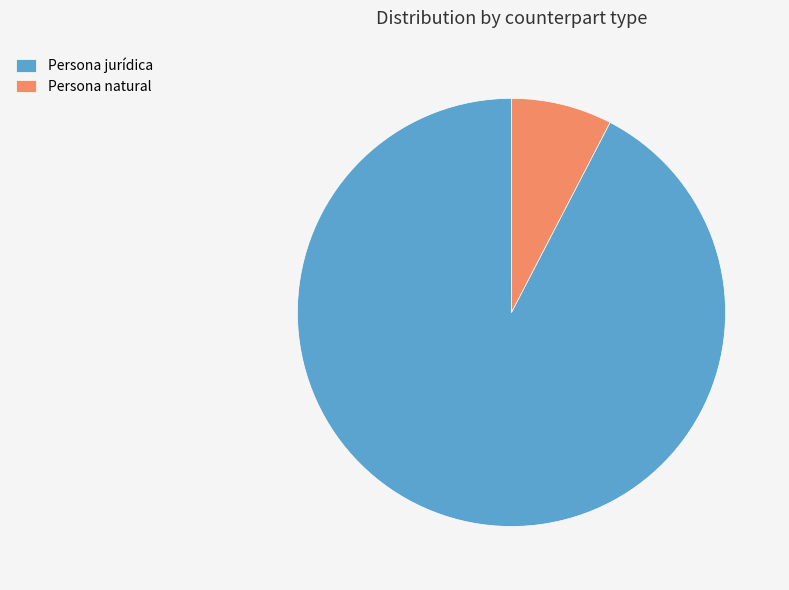

The Persona jurídica slice represents 99% of the pie. True or false?

False